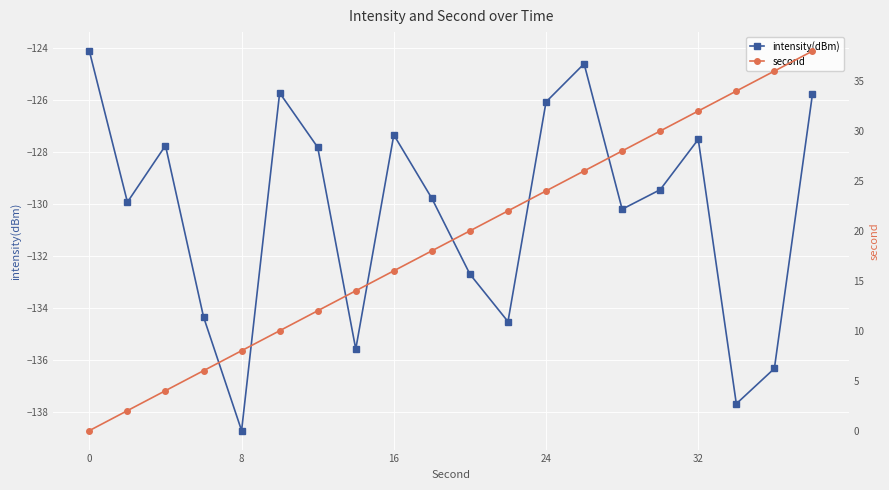

How many values in the second series exceed 20?

9